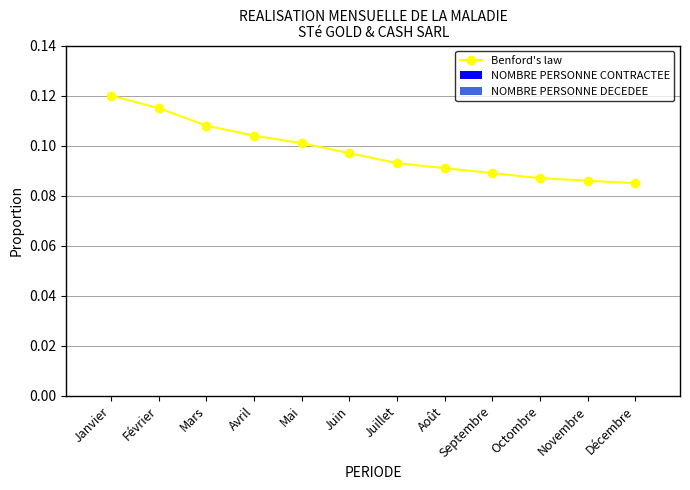

Between Juillet and Février, which is larger?

Février